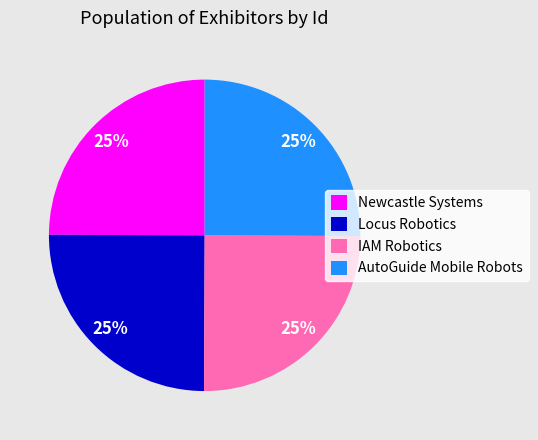

Approximately how many times larger is the value at Locus Robotics compared to AutoGuide Mobile Robots?

1.0